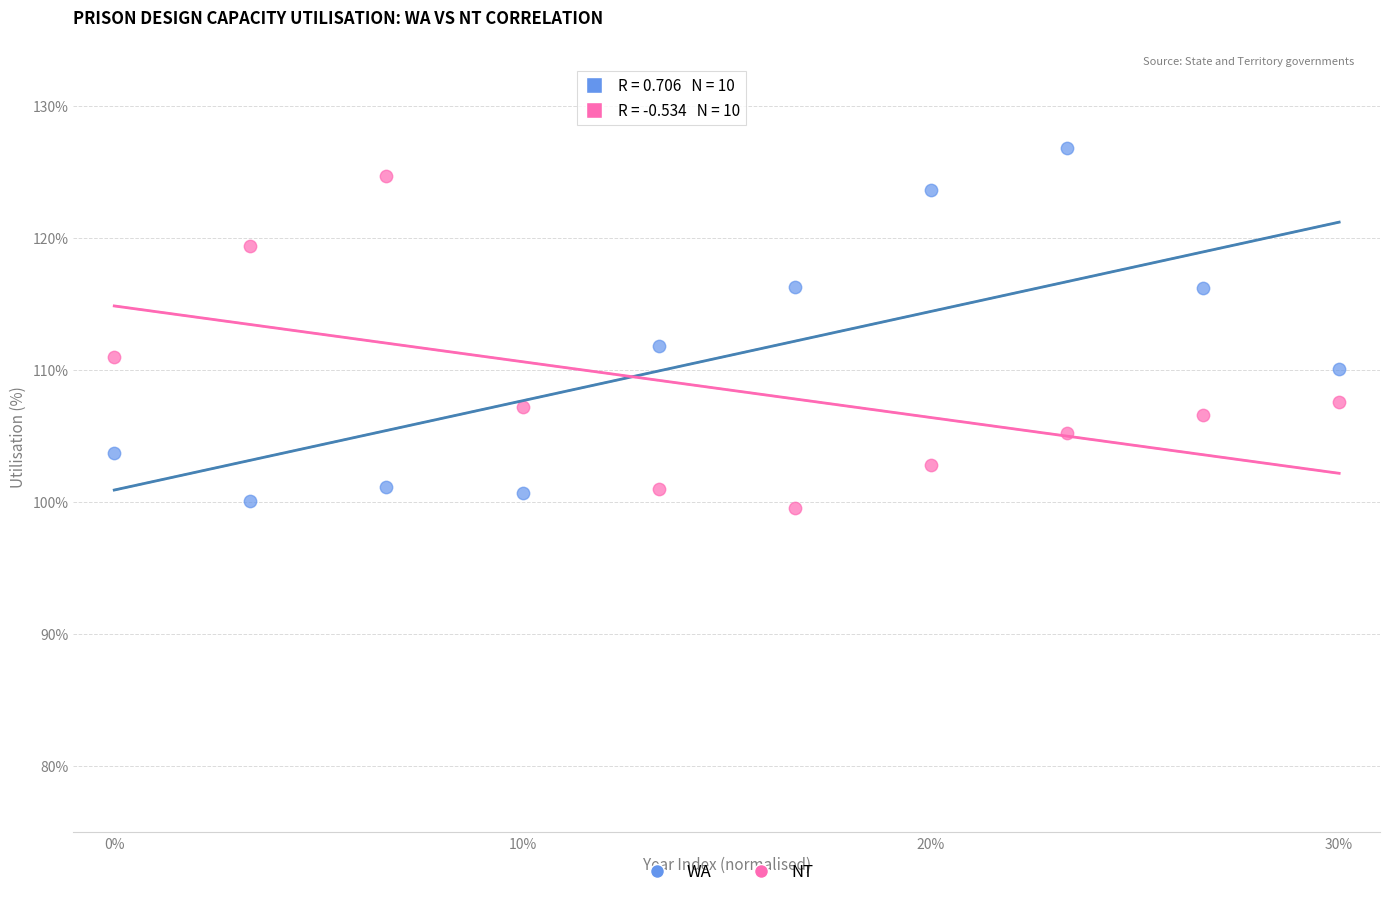

What is the X range (max minus min) for the scatter plot?

30.0